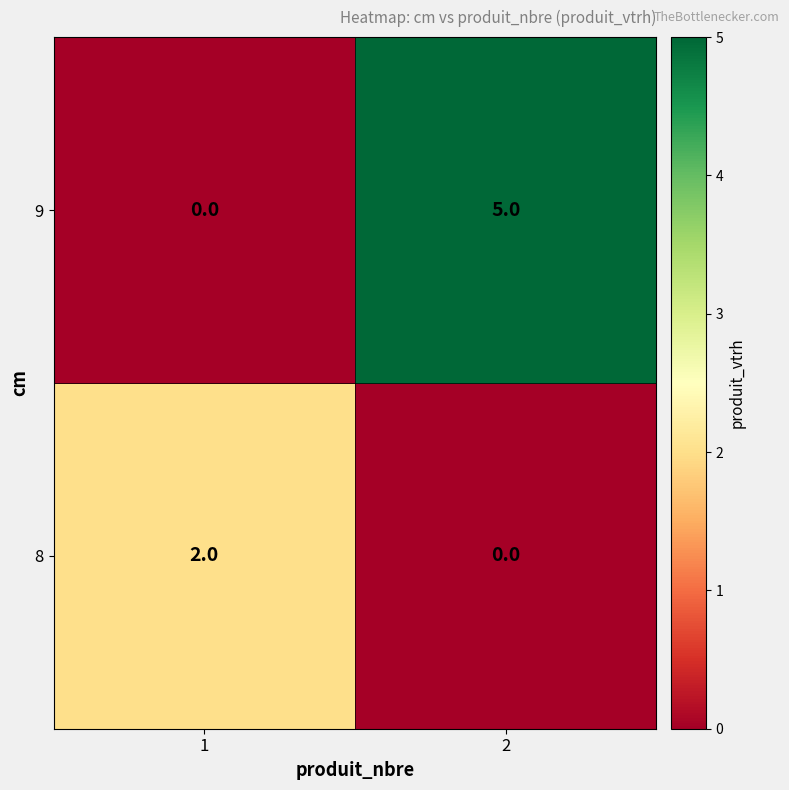

At 2, list the series in order from largest to smallest.

9, 8